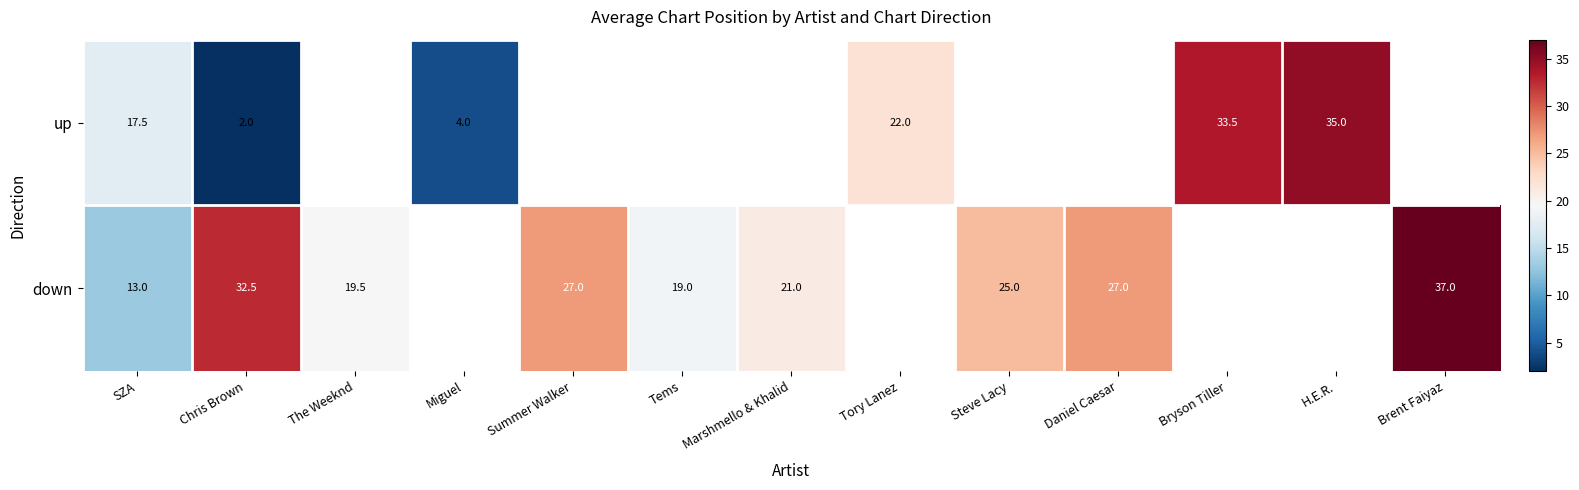

What is the maximum value shown in the chart?

37.0